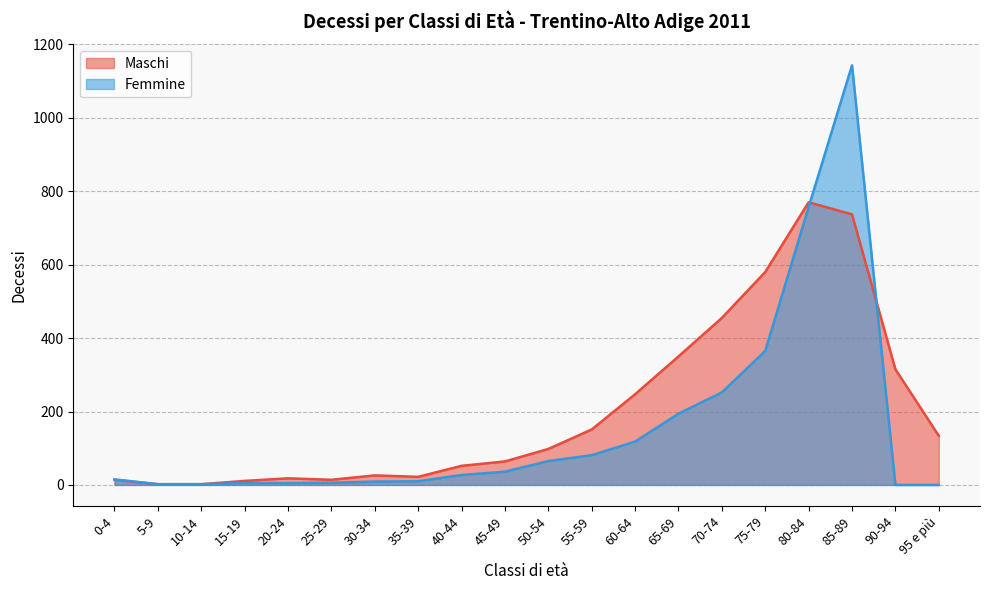

How many distinct data groups are displayed?

2